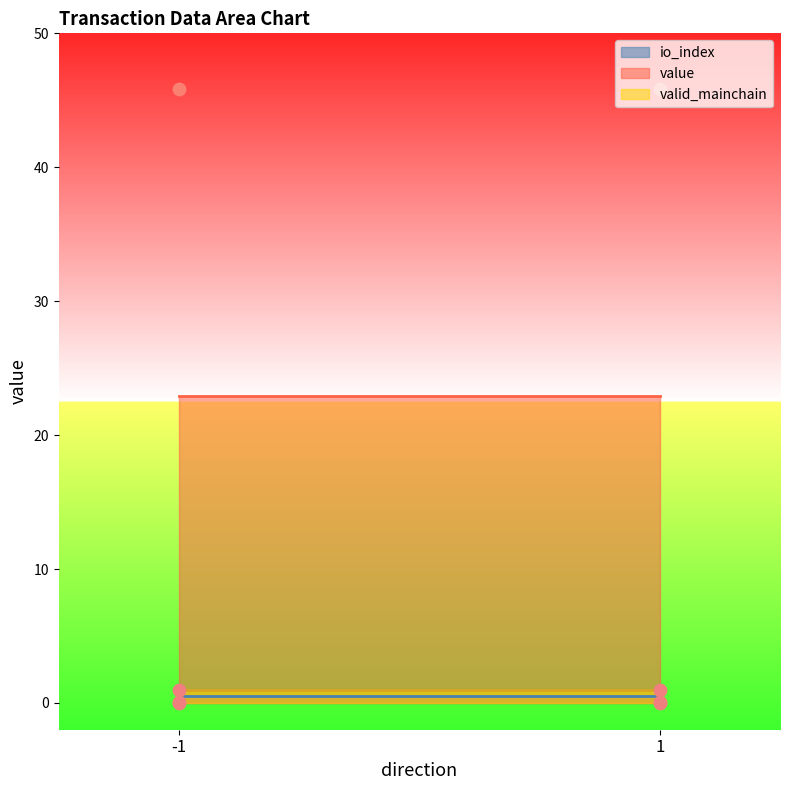

Which series contains the highest Y value?

value